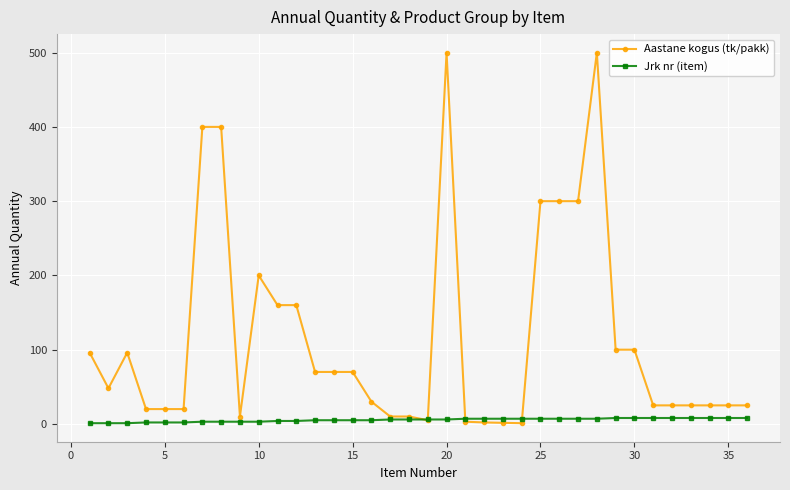

At how many categories does at least one series exceed 294?

7